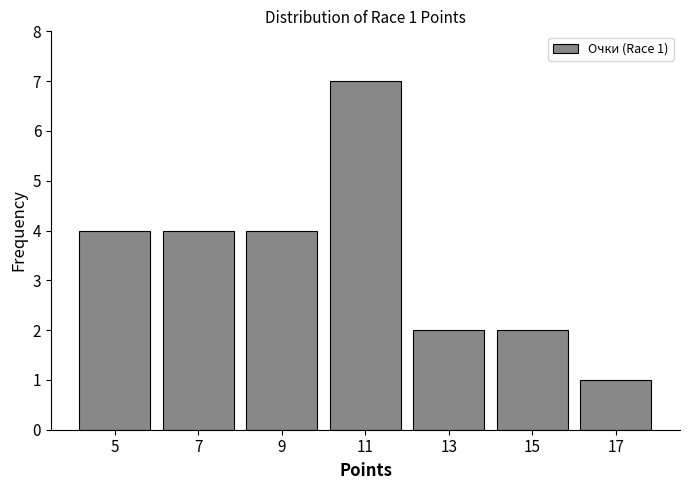

Over which range of the x-axis is the bar tallest?

10 to 12